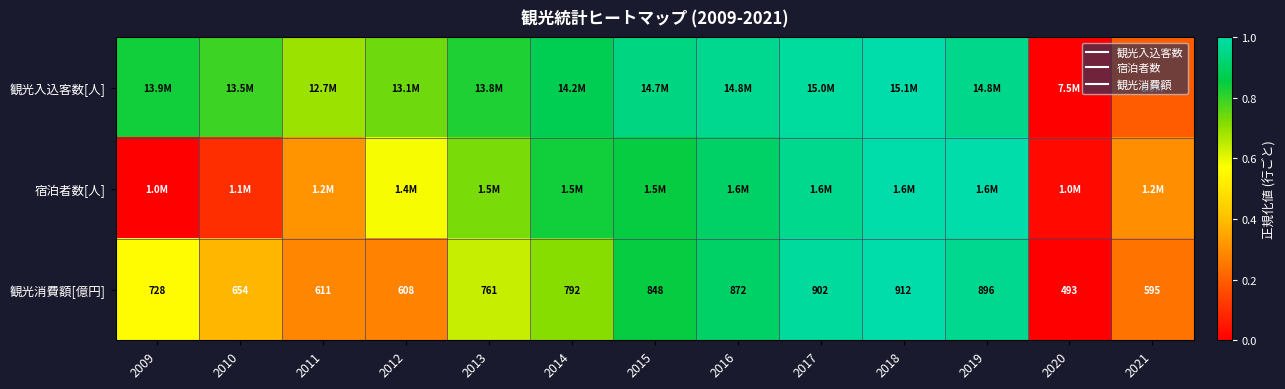

At how many categories does at least one series exceed 0?

13